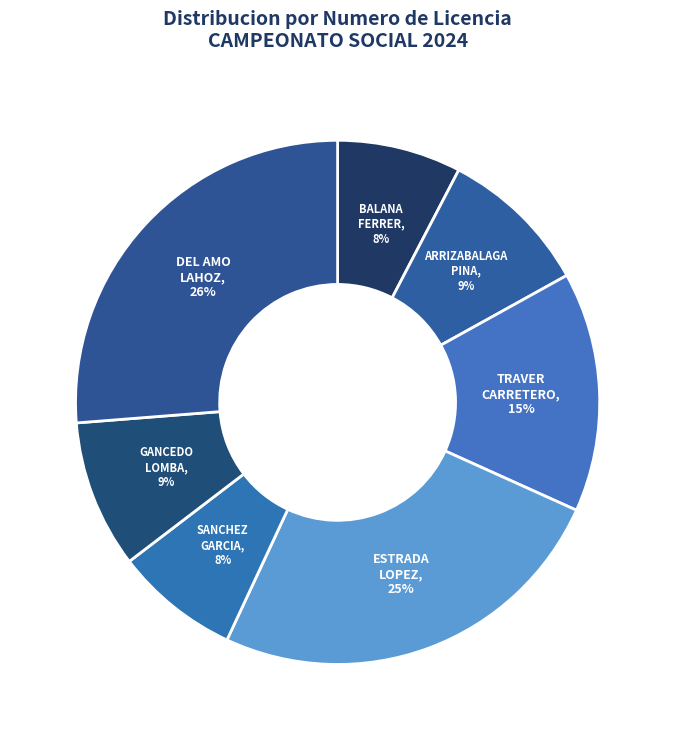

To the nearest percent, what is the average slice percentage?

14%